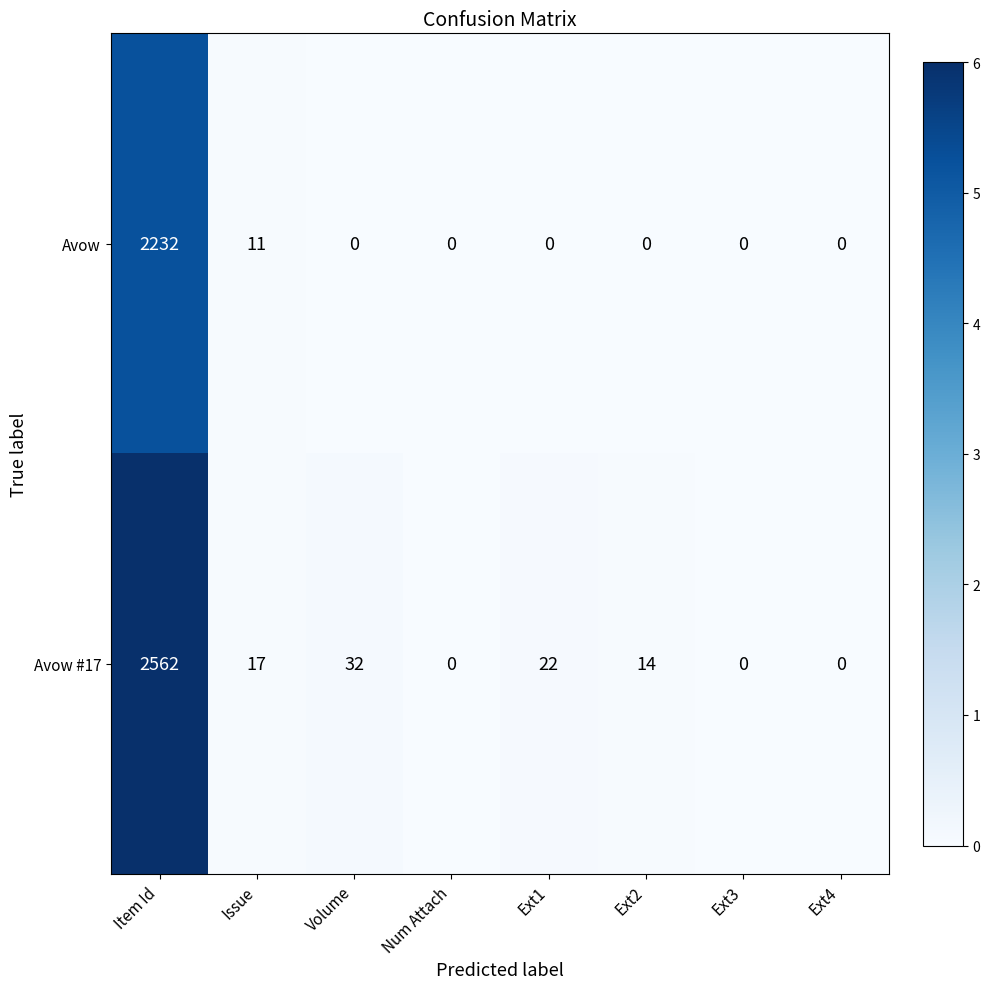

At which label is Avow #17 closest to 1281?

Volume